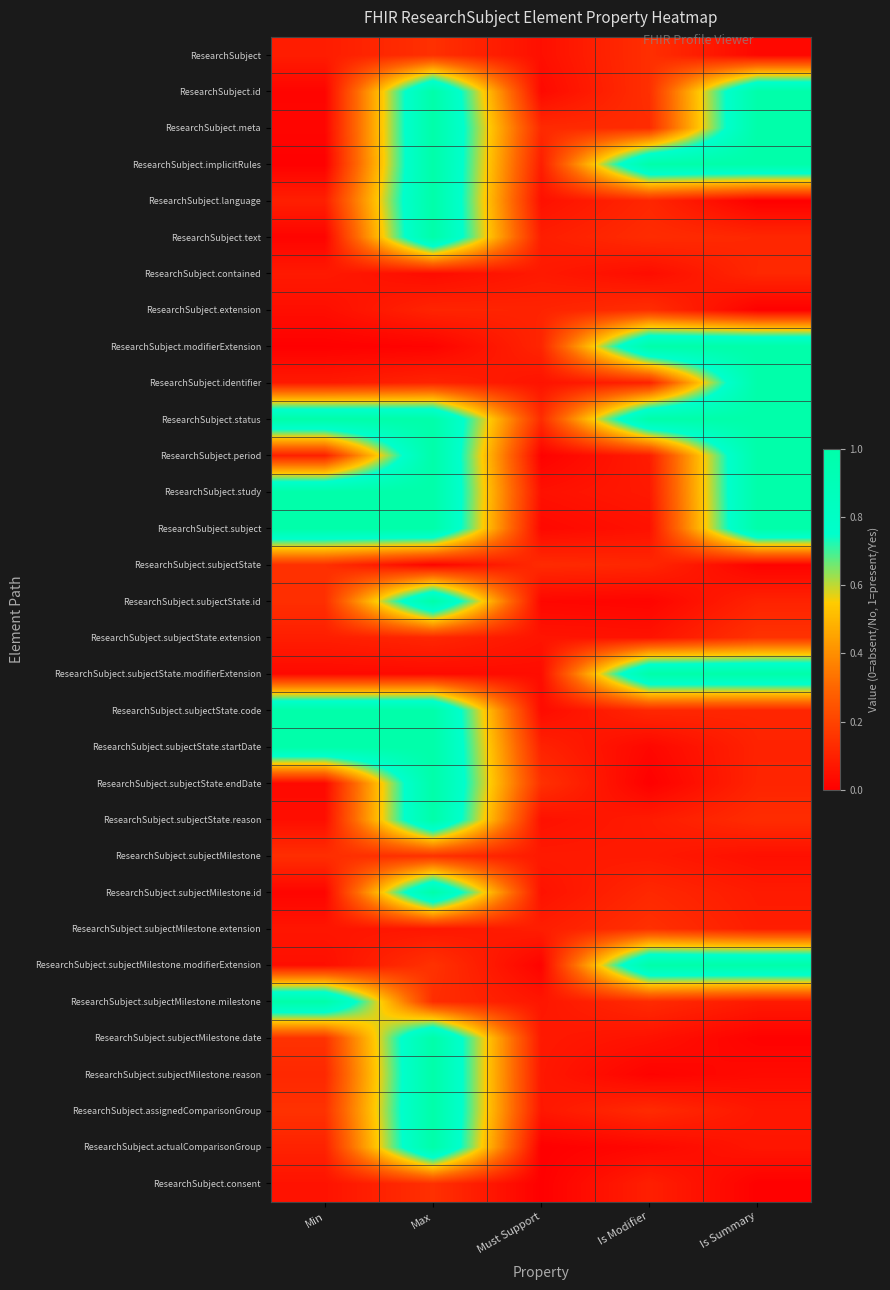

What is the difference between the highest and lowest values at Max?

1.0